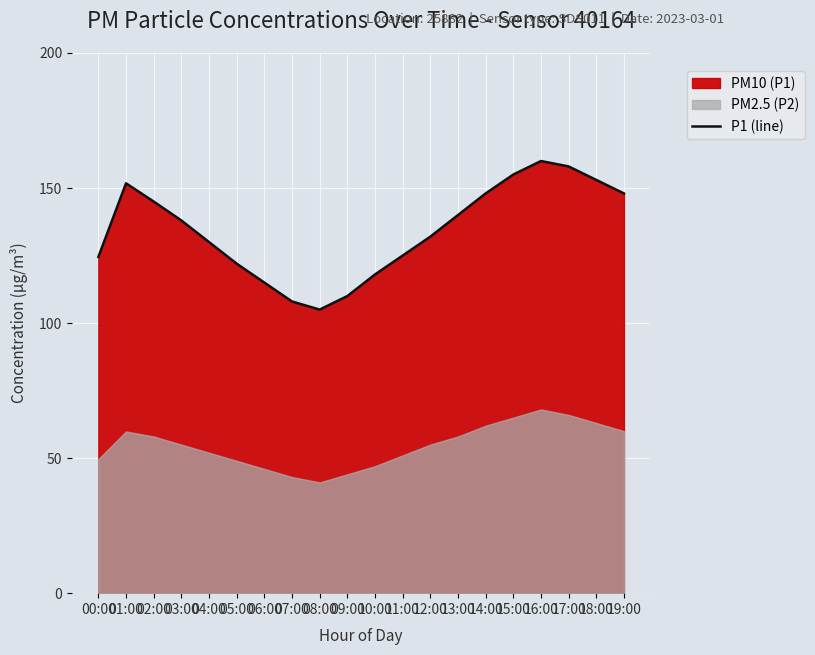

What is the label of the 3rd point from the right?

17:00